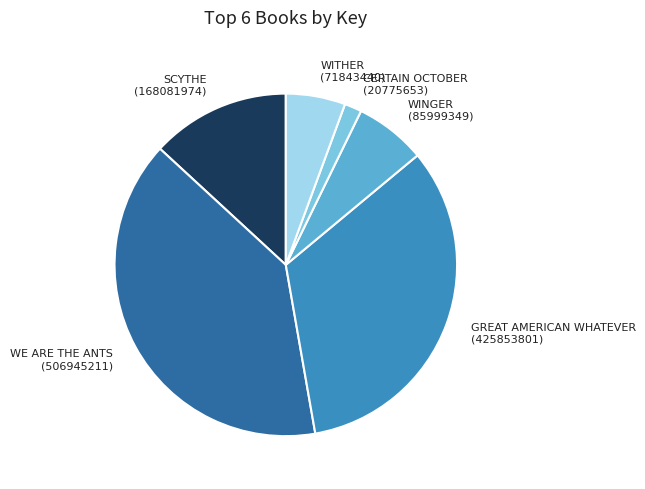

True or false: WINGER (85999349) accounts for 7% of the total.

True